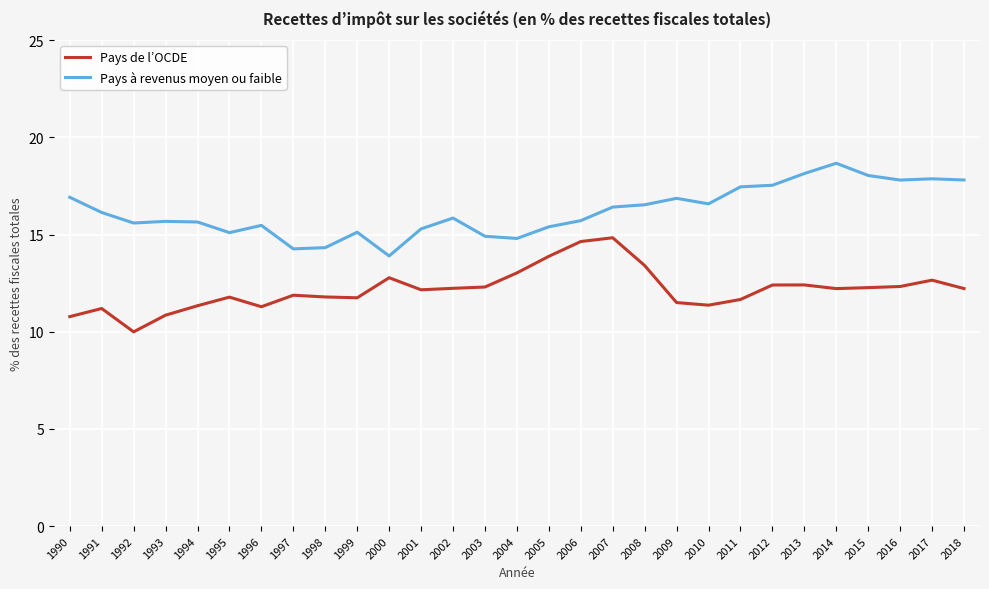

What is the total value across all series at 2000?

26.7